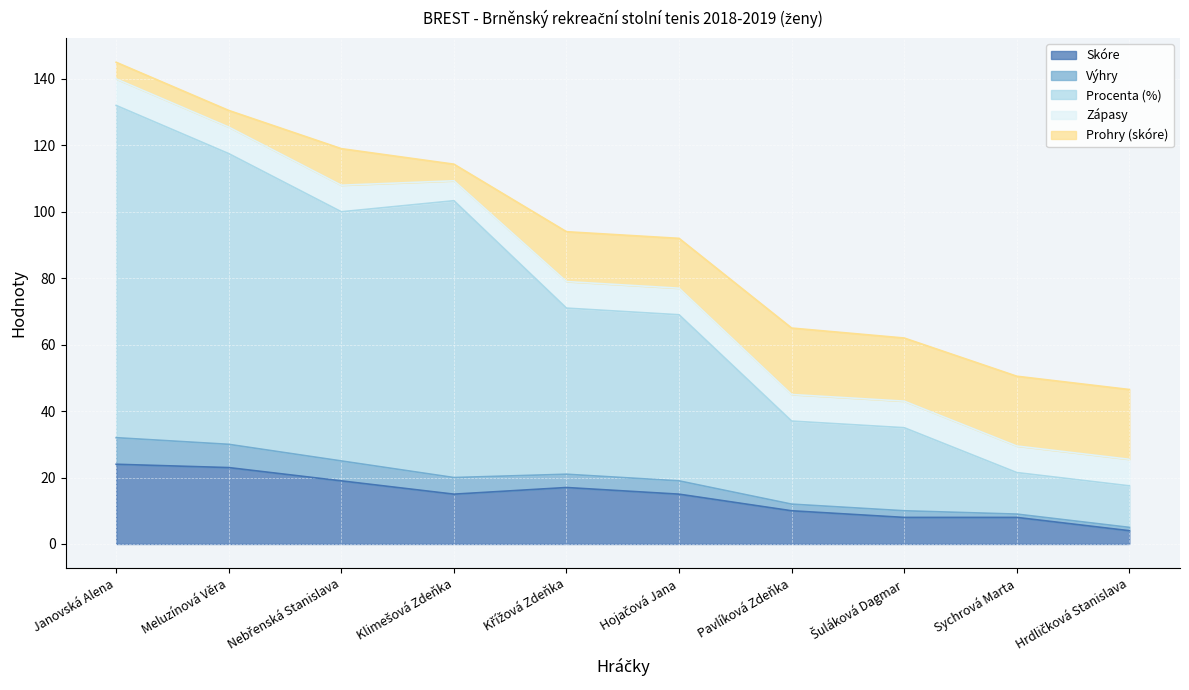

Count the skore values in the range 8 to 19.

7